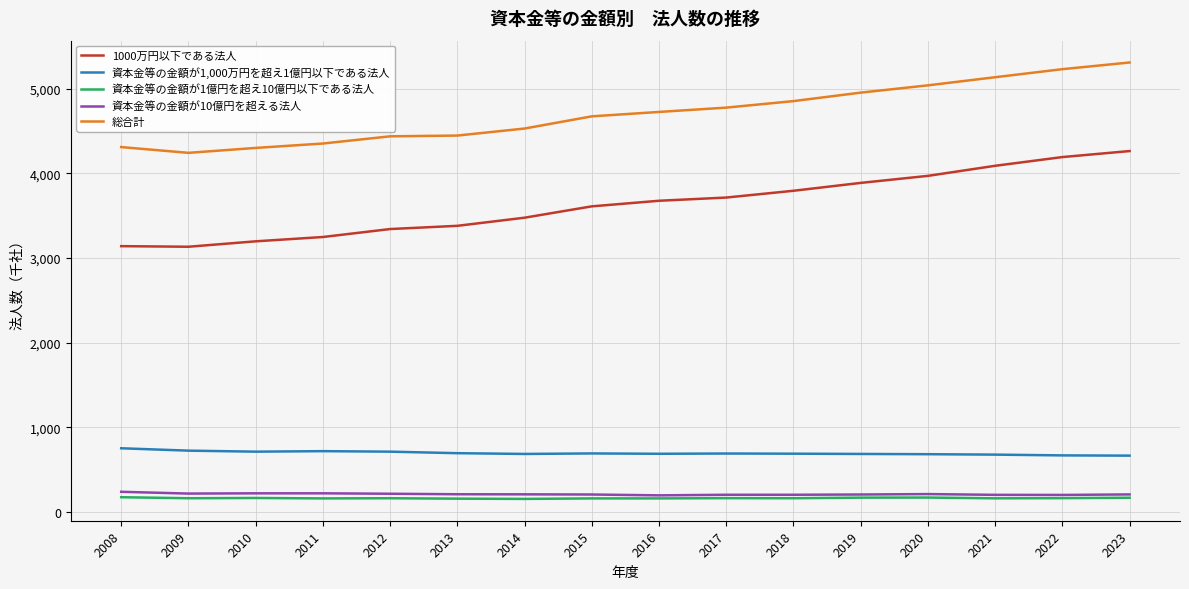

What is the difference between the 資本金等の金額が10億円を超える法人 values at 2013 and 2015?

3